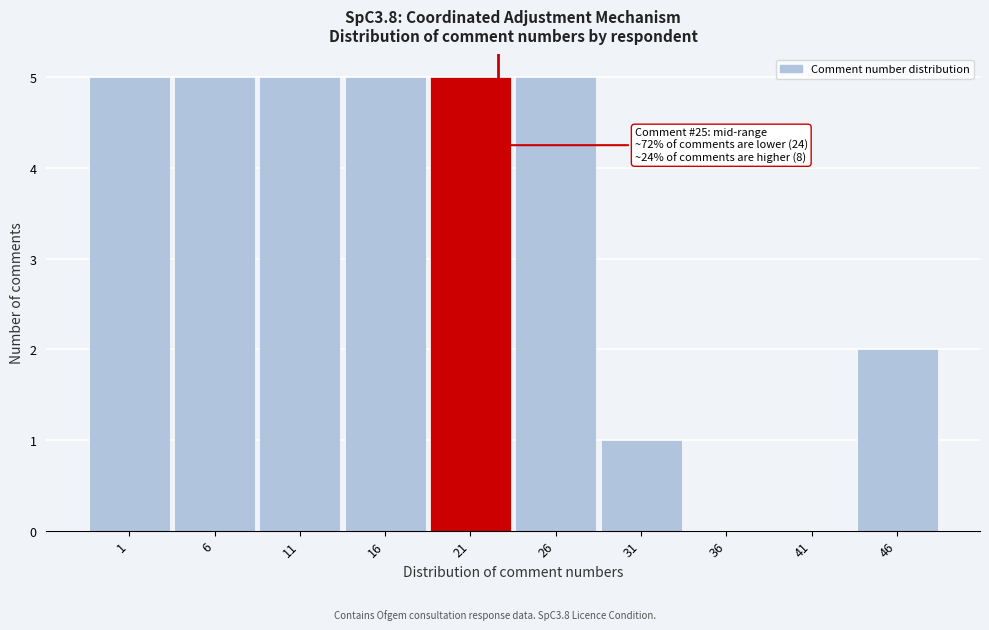

Reading left to right, what are all the values shown in this chart?

1=5	6=5	11=5	16=5	21=5	26=5	31=1	36=0	41=0	46=2